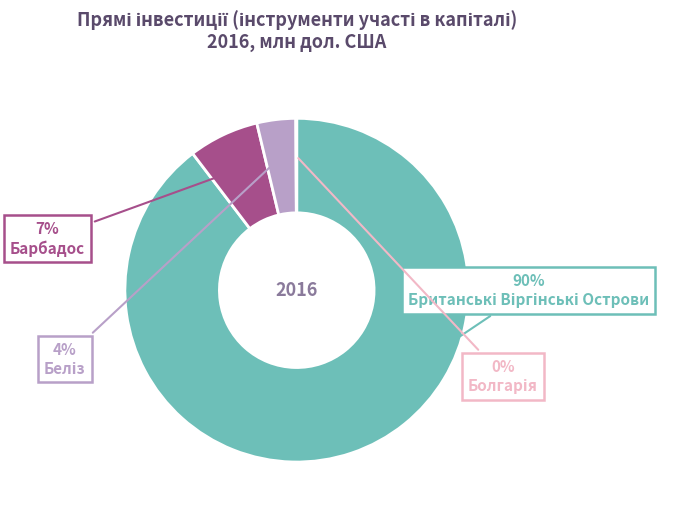

To the nearest percent, what is the average slice percentage?

25%